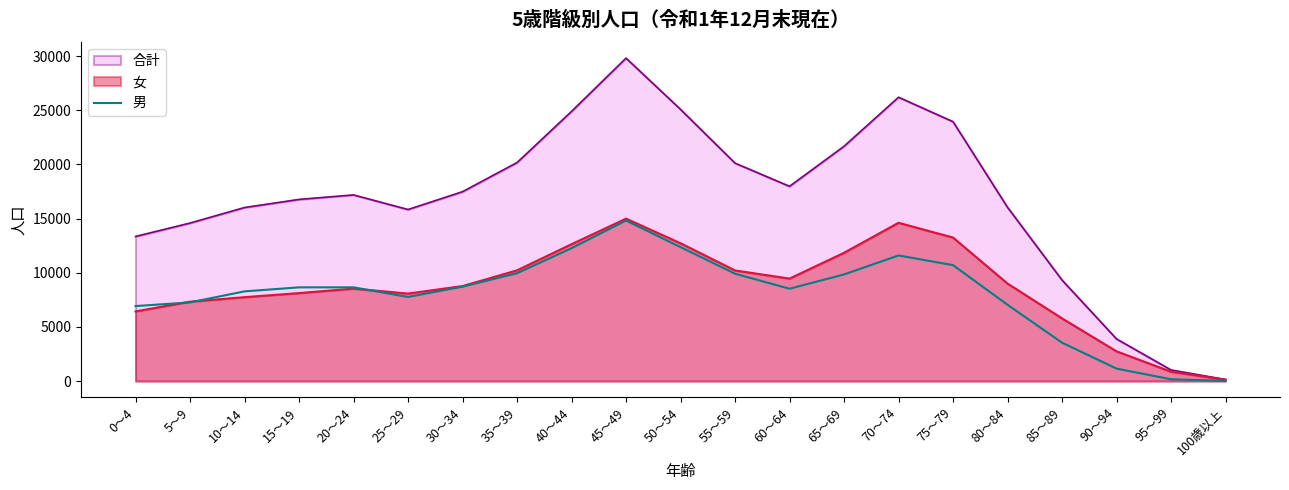

Is the value of 合計 at 35～39 greater than the value of 男 at 80～84?

Yes